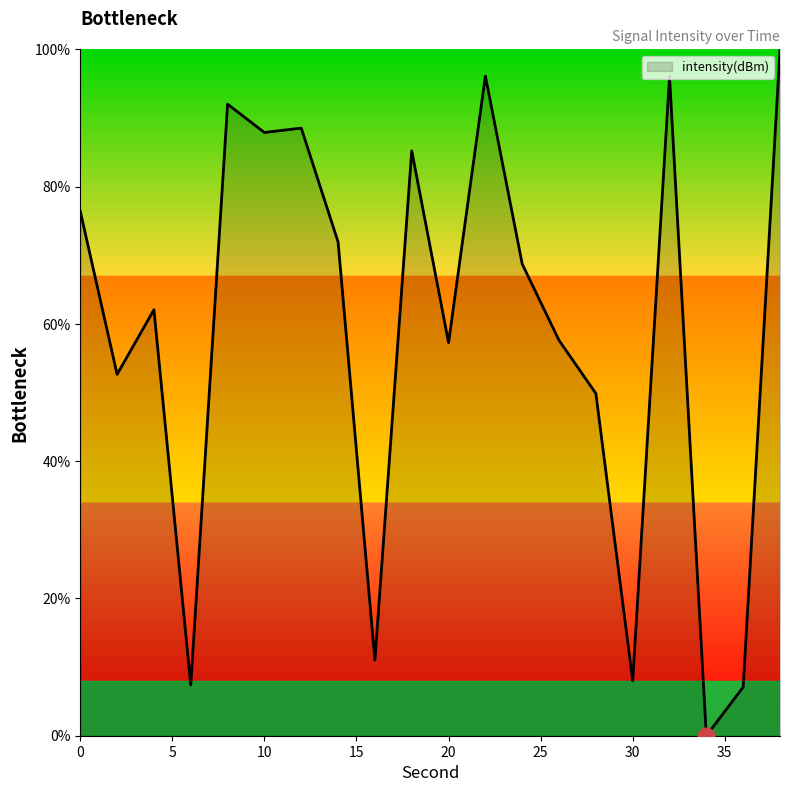

What is the difference between the maximum and minimum values?

100.0